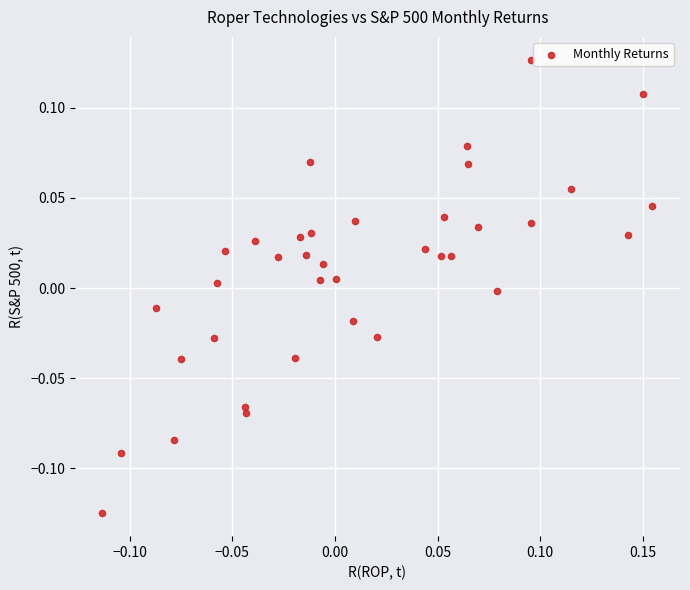

What is the range of X values (max minus min)?

0.3